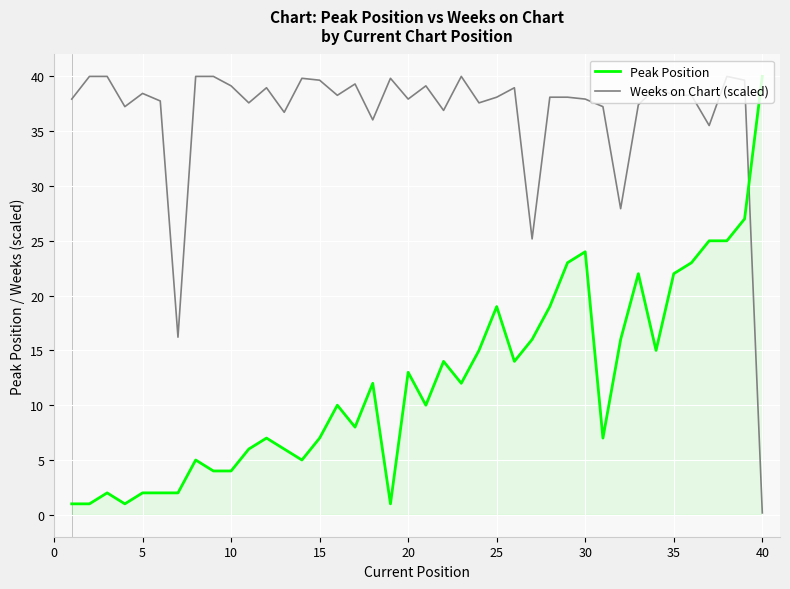

What is the maximum value shown in the chart?

40.0